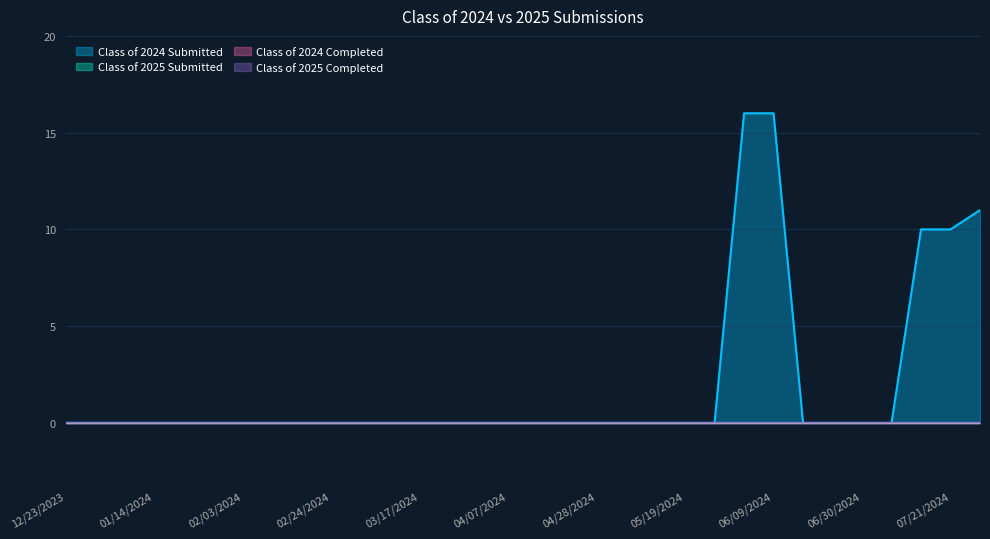

Does the chart display data point markers on the line(s)?

No